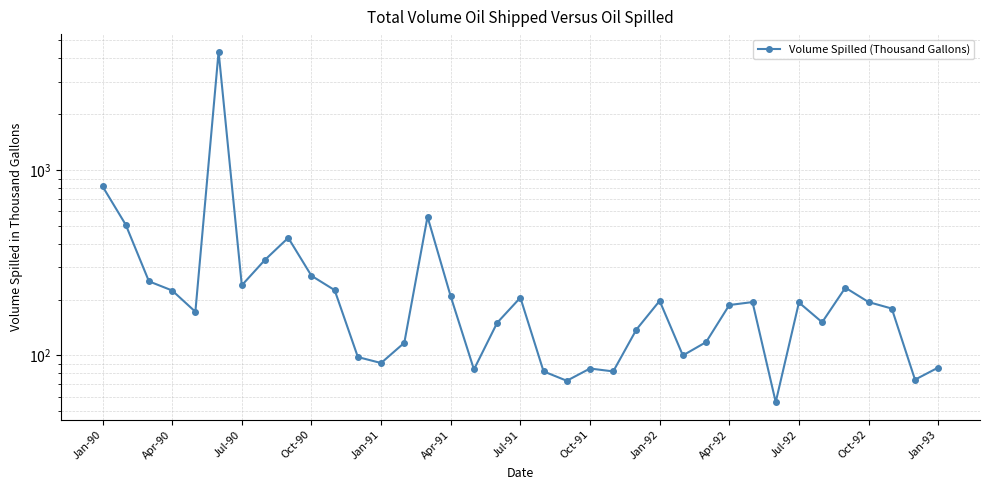

How many interior local valleys (lower than both neighbors) does the data have?

10